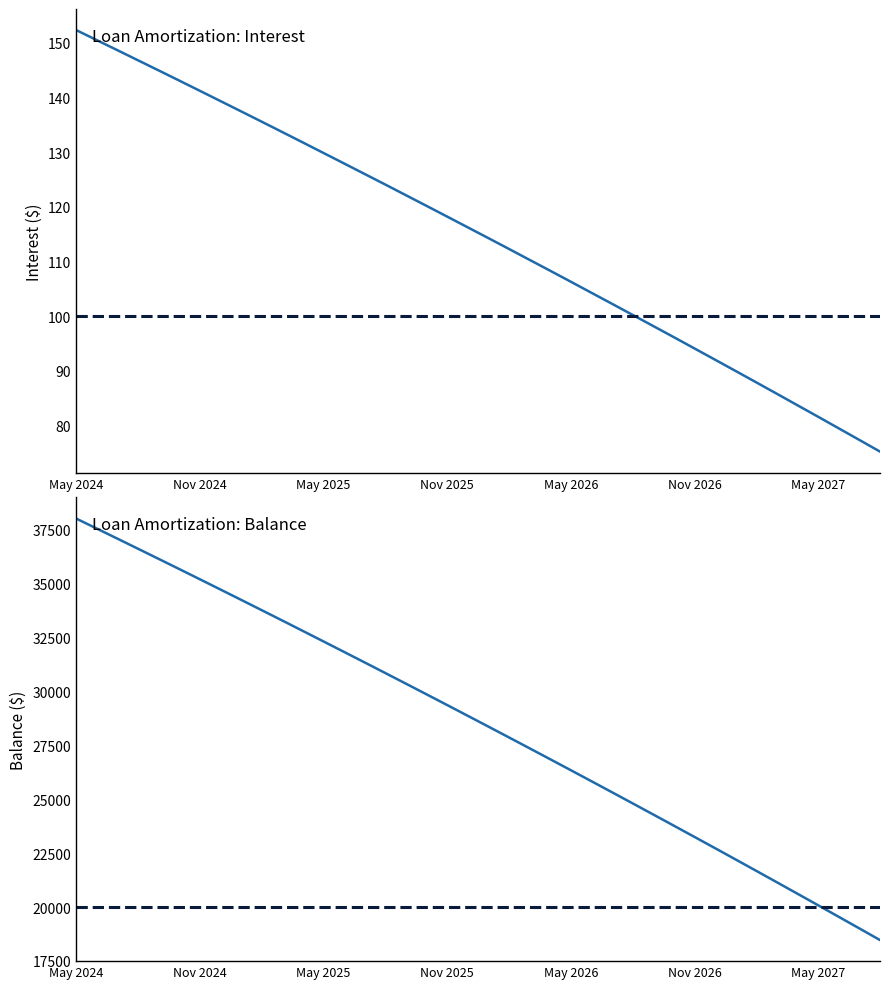

Reading left to right, transcribe all the data shown in this chart.

Interest: 152.4	150.5	148.7	146.8	145.0	143.1	141.2	139.4	137.5	135.6	133.7	131.8	129.9	128.0	126.0	124.1	122.1	120.2	118.2	116.3	114.3	112.3	110.3	108.3	106.3	104.3	102.3	100.2	98.2	96.2	94.1	92.0	90.0	87.9	85.8	83.7	81.6	79.5	77.4	75.2
Principal: 38027.0	37562.0	37095.0	36626.0	36156.0	35684.0	35210.0	34734.0	34256.0	33776.0	33294.0	32810.0	32324.0	31837.0	31348.0	30857.0	30364.0	29869.0	29372.0	28873.0	28372.0	27869.0	27364.0	26857.0	26348.0	25837.0	25324.0	24809.0	24292.0	23773.0	23252.0	22729.0	22204.0	21676.0	21146.0	20614.0	20080.0	19544.0	19006.0	18466.0